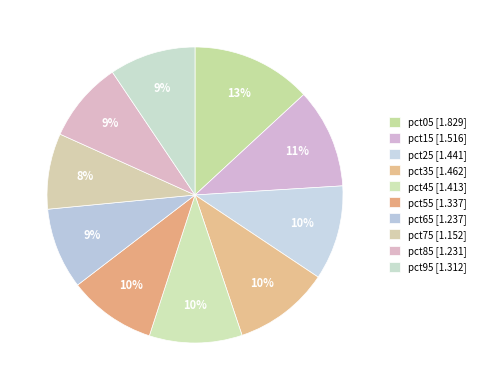

Is it true that pct15 is 17% of the pie?

False